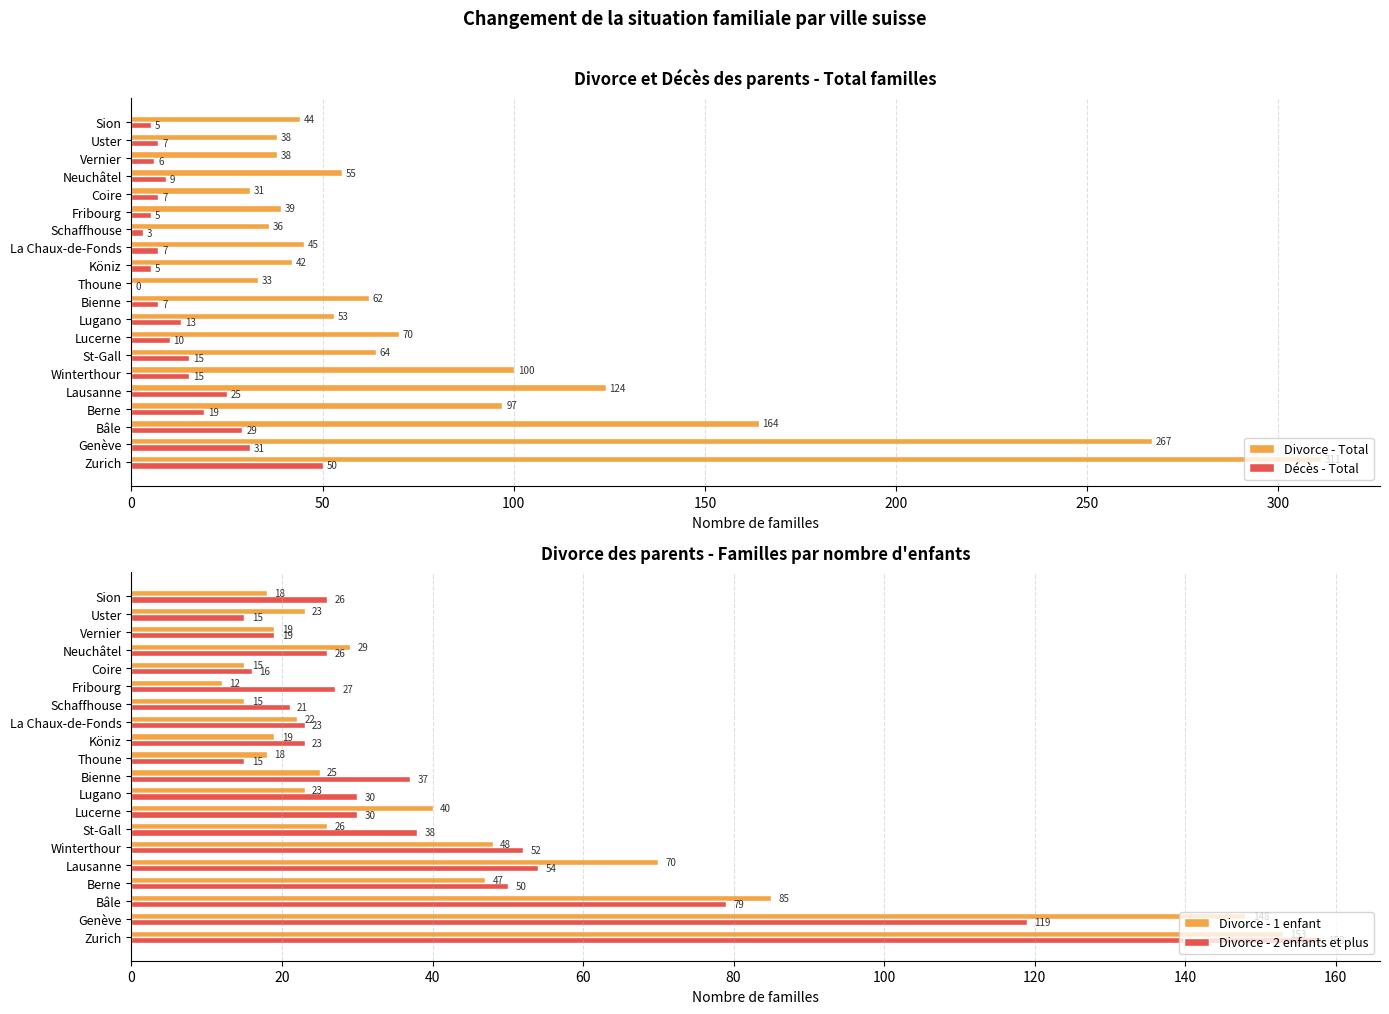

Which series has the largest total across all categories?

Divorce - Total